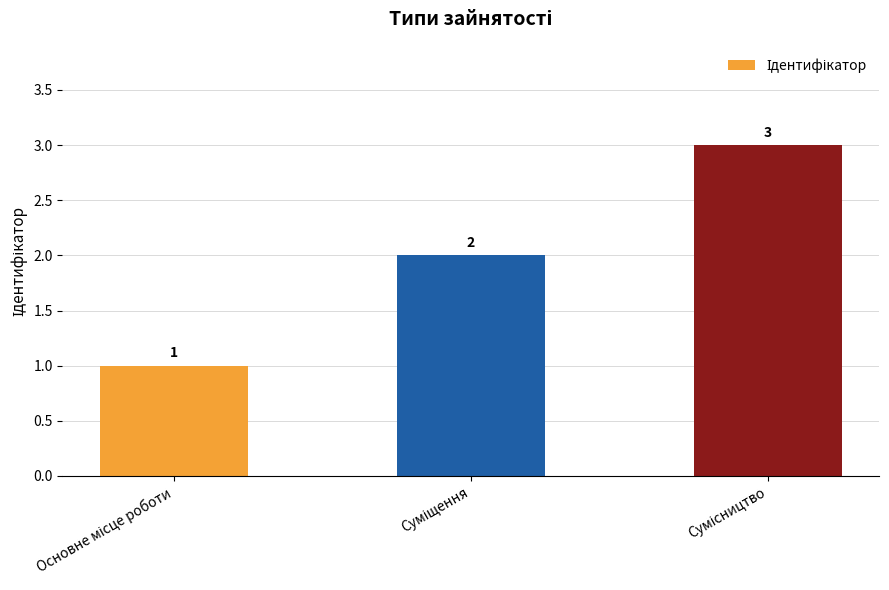

Count the values in the range 1 to 3.

3